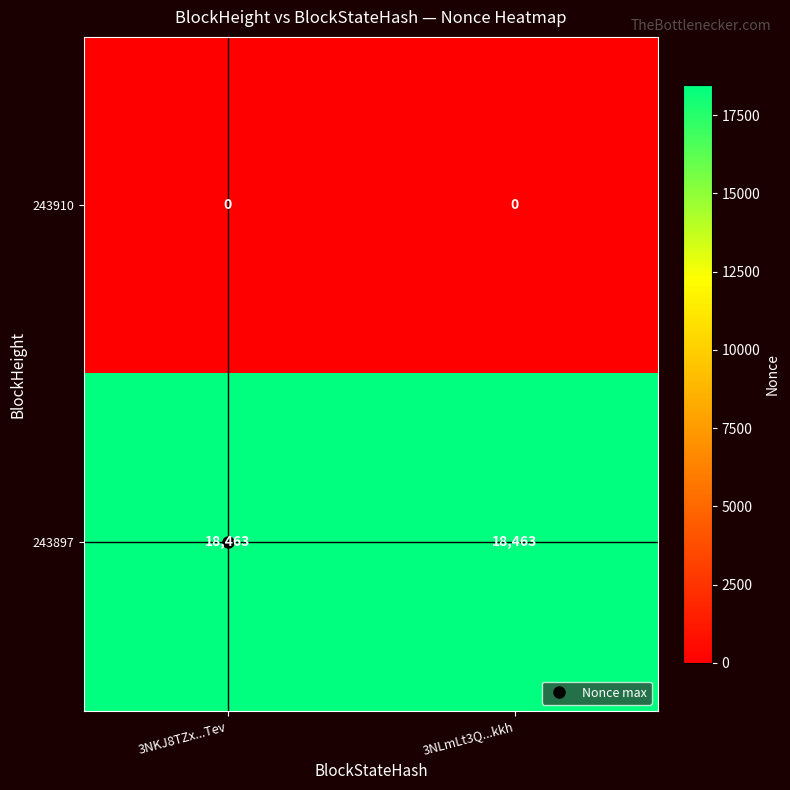

What is the approximate value of 243897 at 3NLmLt3Q...kkh?

18463